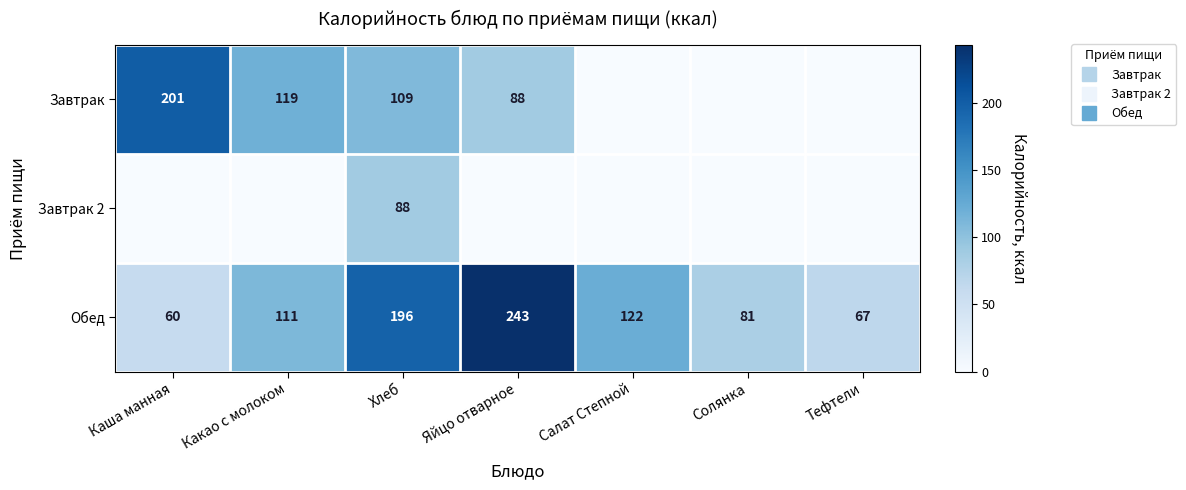

Which series has the largest total across all categories?

Обед